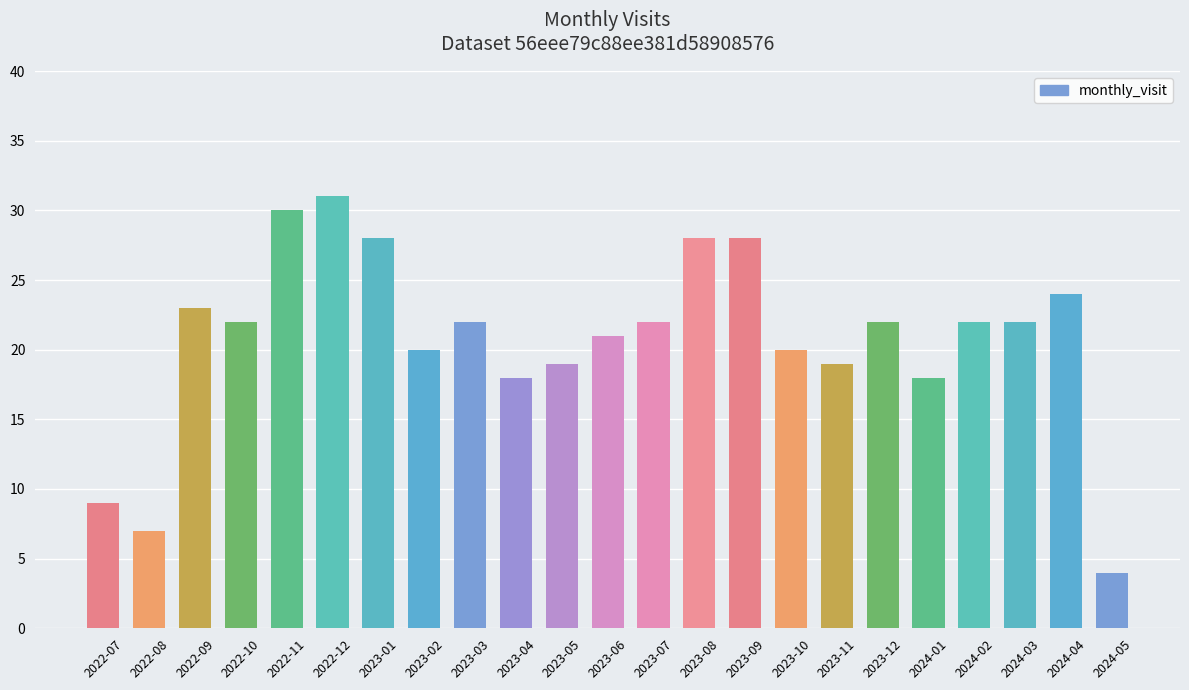

What is the sum of all values?

479